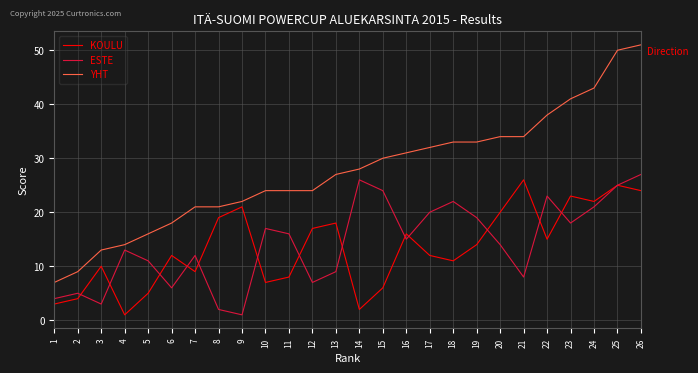

At how many categories does at least one series exceed 26?

14